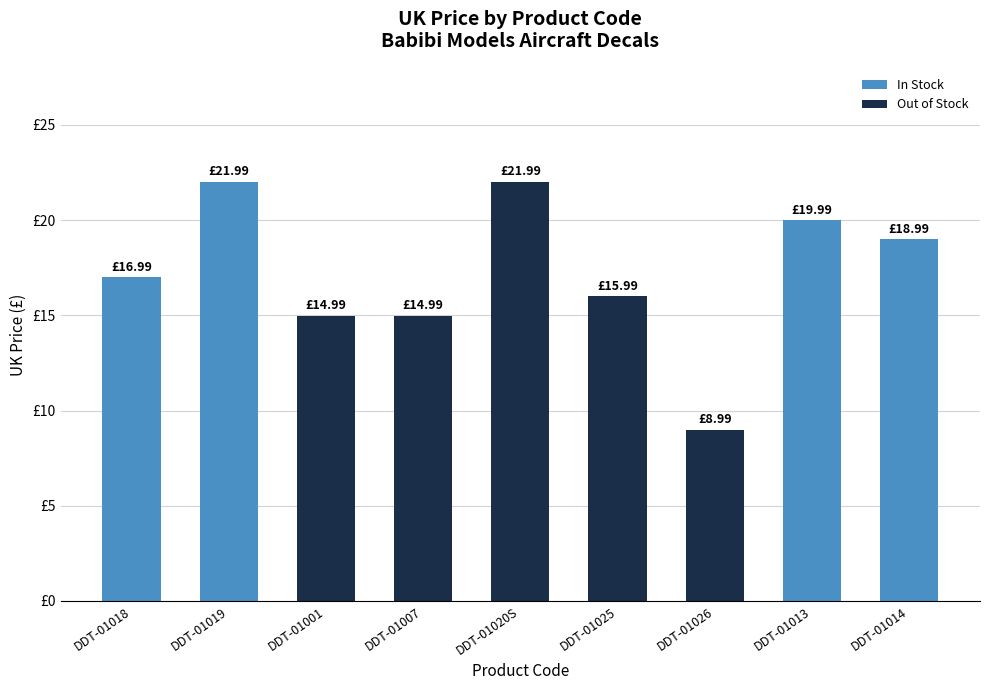

What is the difference between the values at DDT-01019 and DDT-01014?

3.0